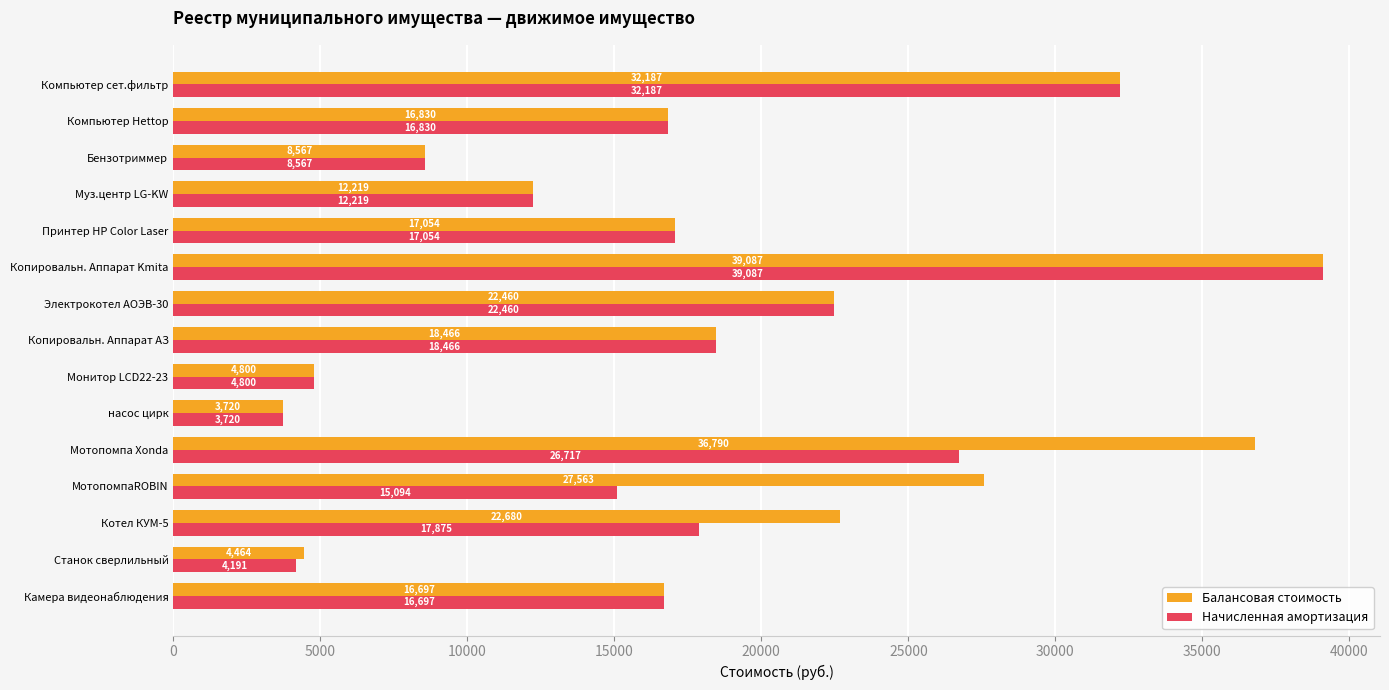

What are all the series names shown in the legend?

Балансовая стоимость, Начисленная амортизация